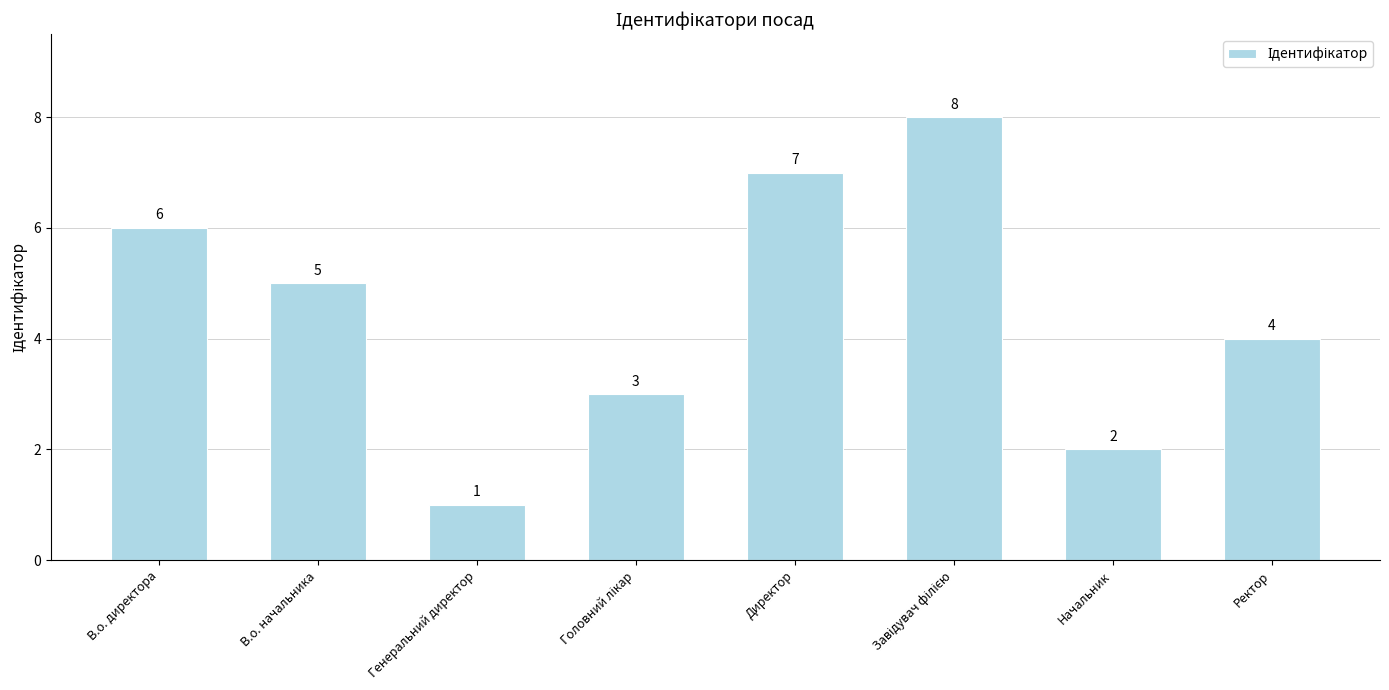

How many data points are less than 5?

4